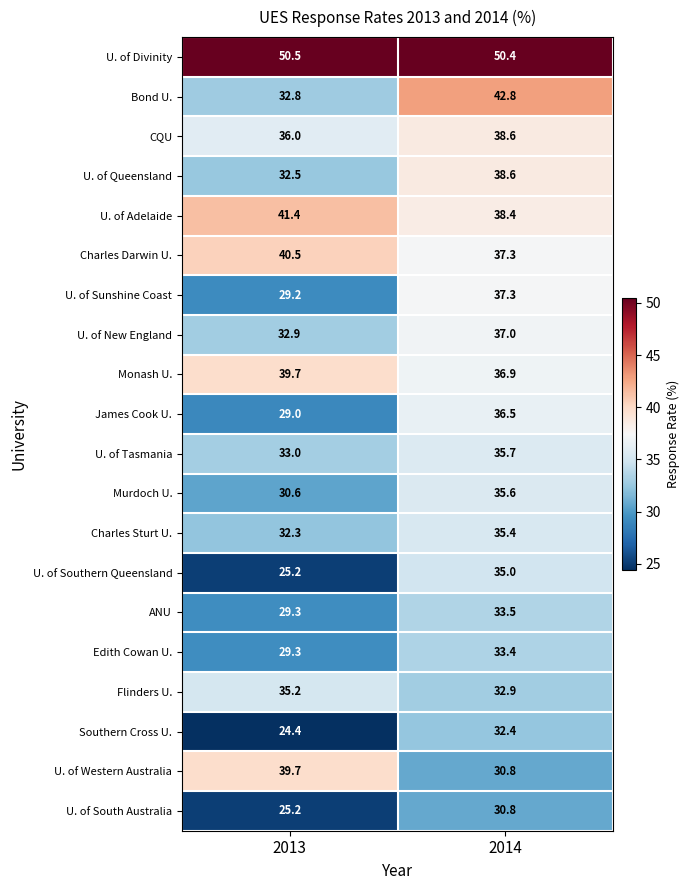

At which label does U. of Western Australia reach its peak?

2013